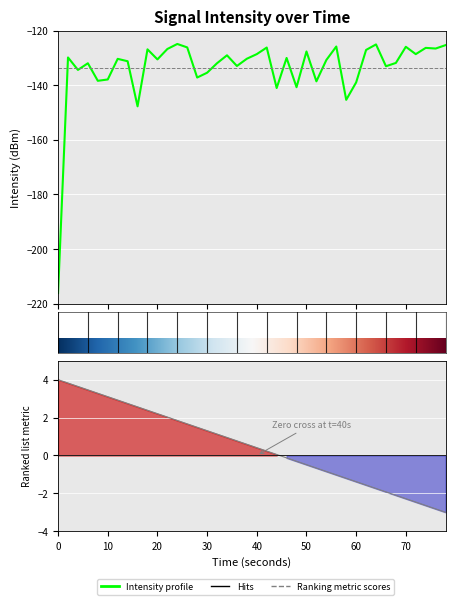

What is the greatest value displayed?

-124.8